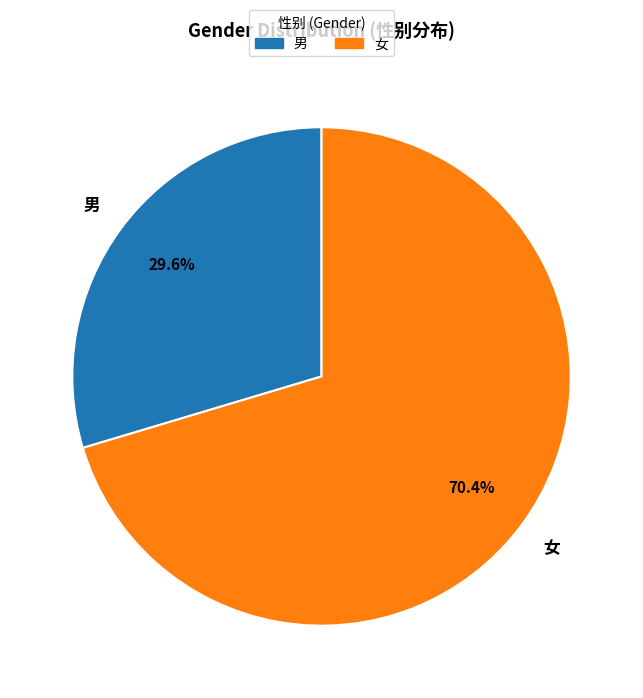

Is it true that 男 is 30% of the pie?

True